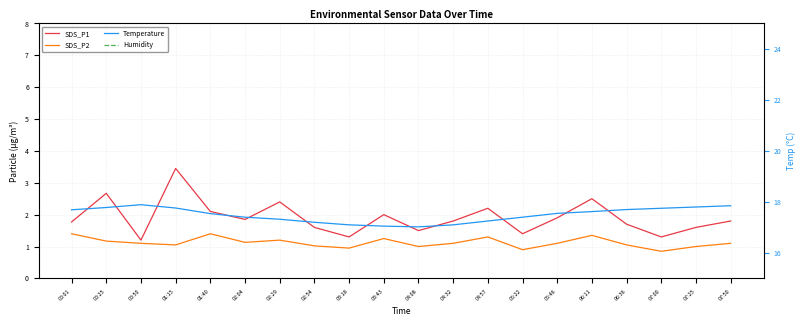

At how many categories does at least one series exceed 21?

20